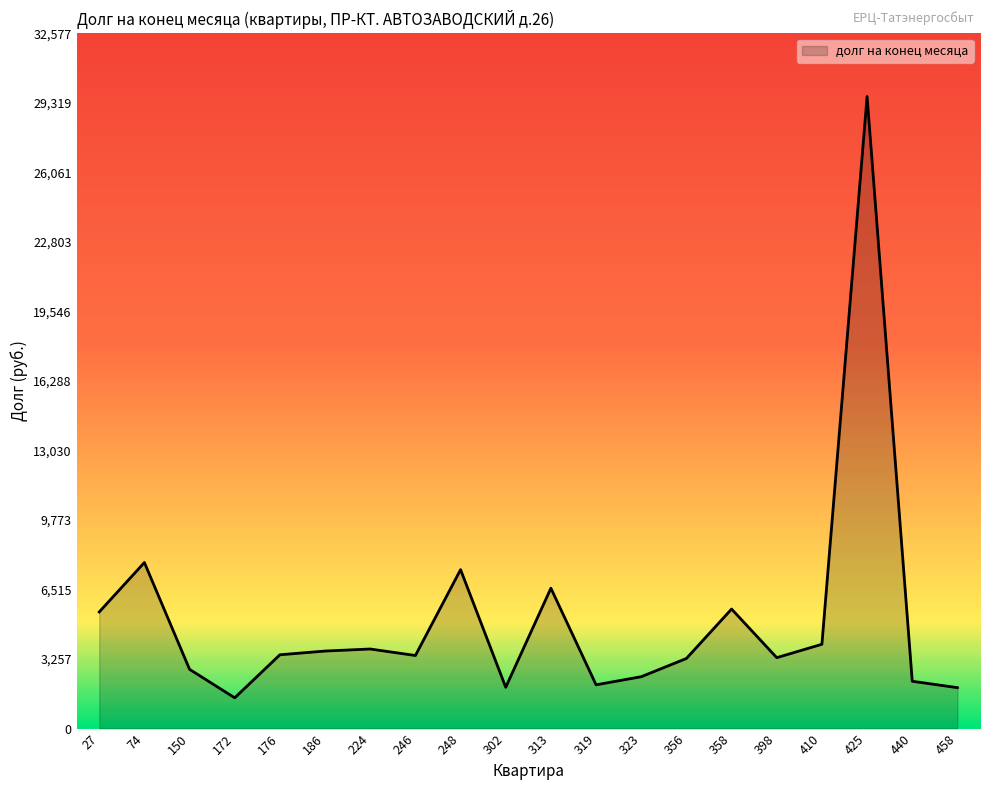

What is the approximate value at 398?

3321.4